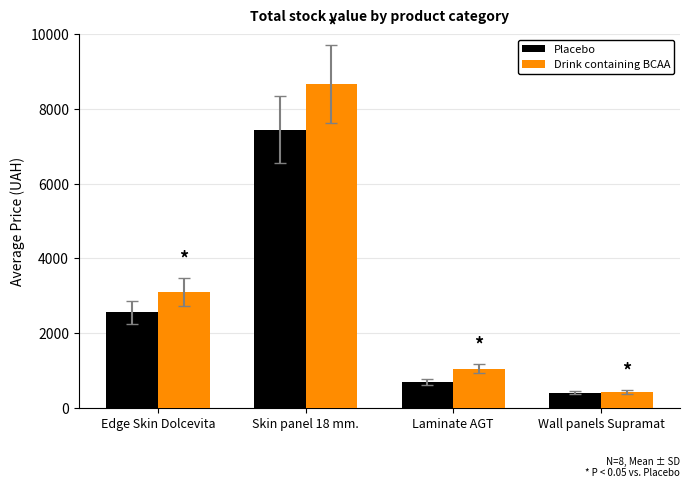

Reading right to left, list all the values displayed in this chart.

Placebo: 408.2	679.8	7444.6	2563.5
Drink containing BCAA: 434.3	1046.0	8679.5	3109.5